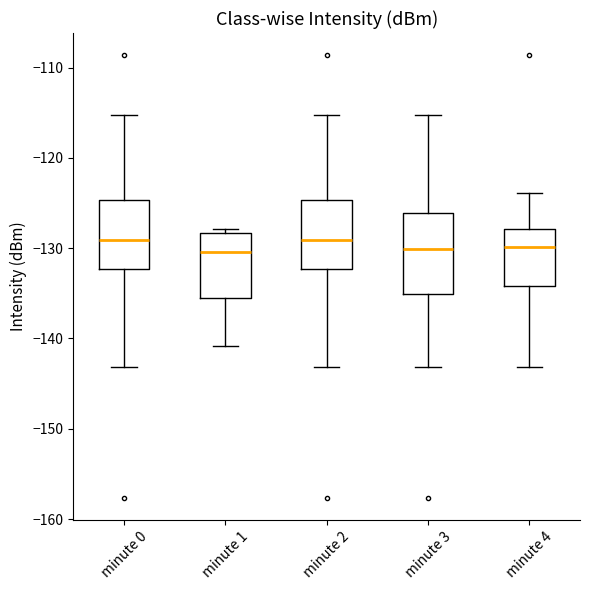

Reading left to right, transcribe this box plot: for each box, give where its median line is, the range the box spans, and where its two whiskers end, as read against the y-axis. The values are not printed on the chart, so give them approximately, as read against the axis.

minute 0: median -129, box -132 to -125, whiskers -143 to -115
minute 1: median -130, box -136 to -128, whiskers -141 to -128 (just above the box's upper edge)
minute 2: median -129, box -132 to -125, whiskers -143 to -115
minute 3: median -130, box -135 to -126, whiskers -143 to -115
minute 4: median -130, box -134 to -128, whiskers -143 to -124